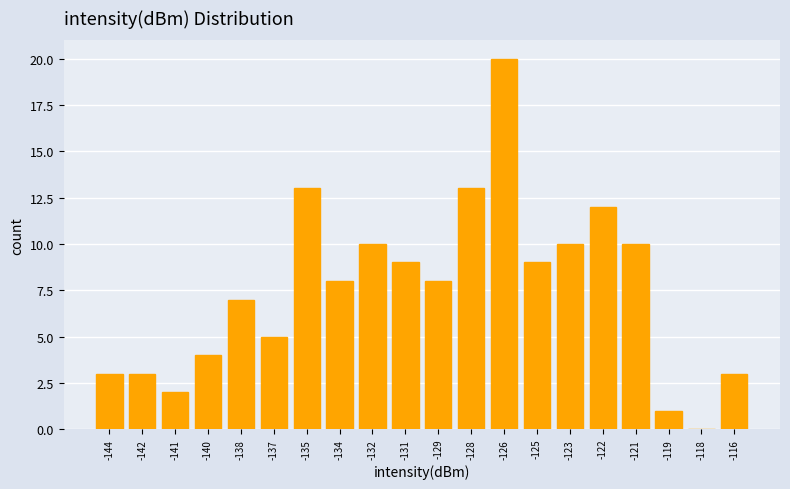

Reading right to left, extract all data points from this chart.

-116=3	-118=0	-119=1	-121=10	-122=12	-123=10	-125=9	-126=20	-128=13	-129=8	-131=9	-132=10	-134=8	-135=13	-137=5	-138=7	-140=4	-141=2	-142=3	-144=3